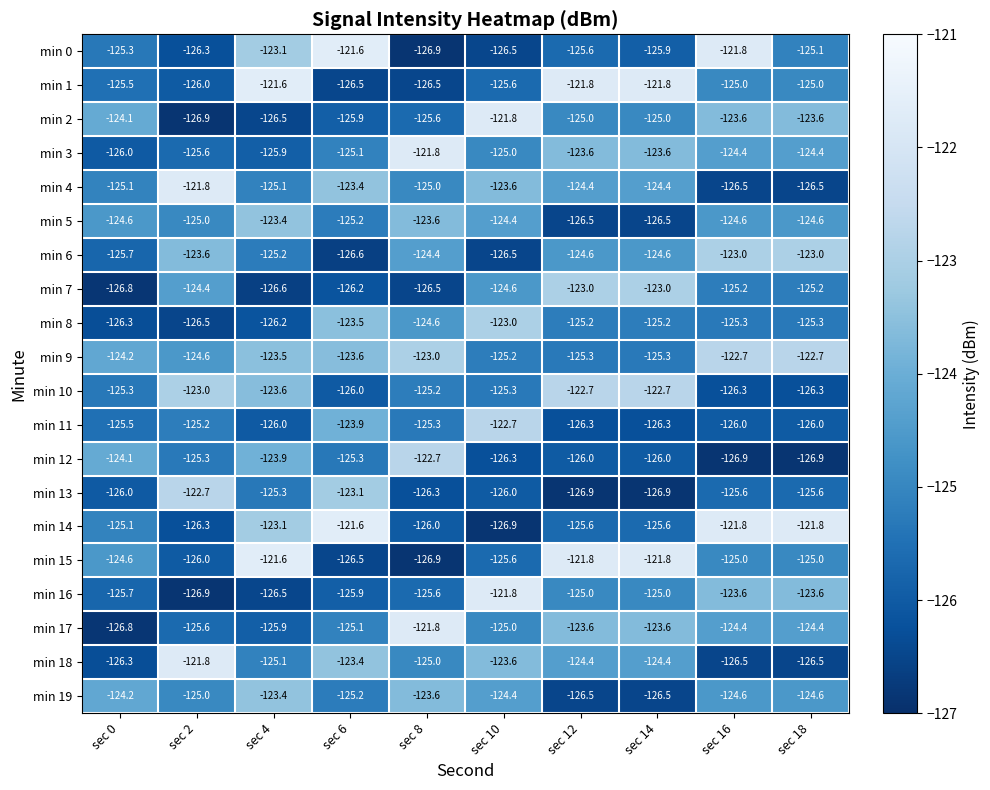

At how many categories does at least one series exceed -122?

9